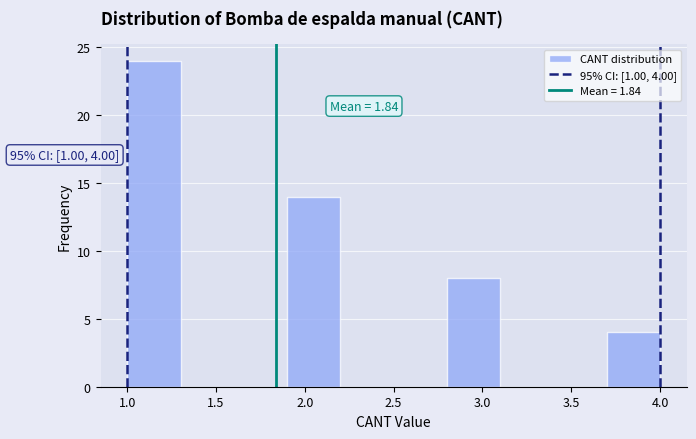

Over which range of the x-axis is the bar tallest?

1.0 to 1.3